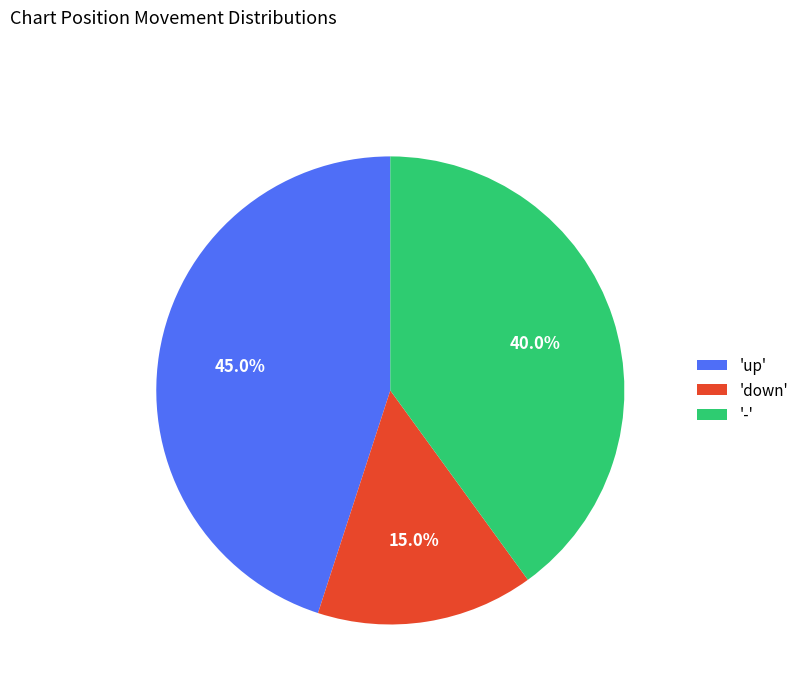

What portion of the pie excludes 'down'?

85.0%